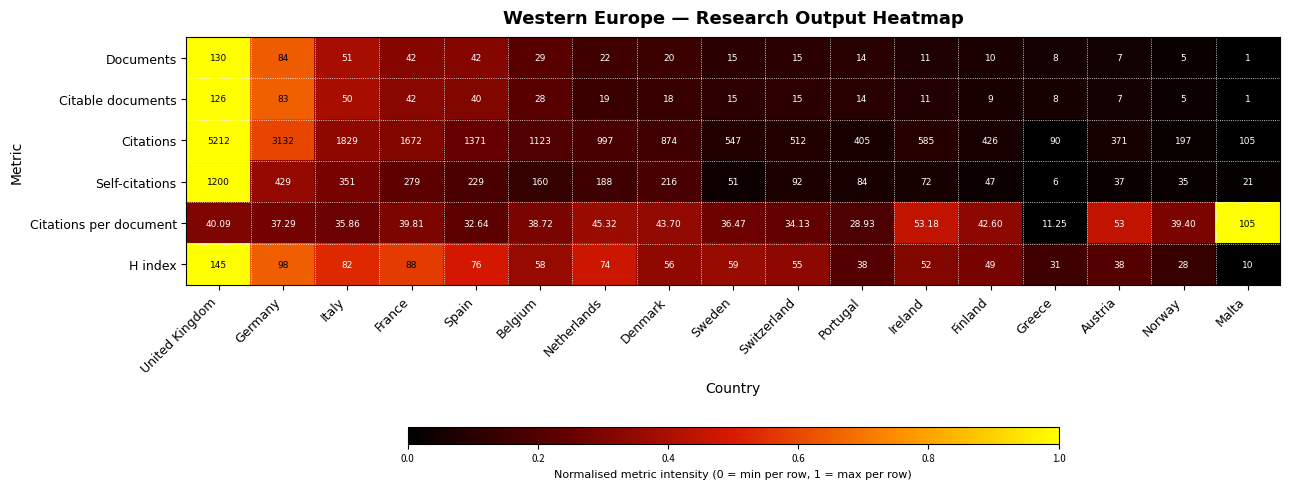

Where does the Self-citations series first go above 92?

United Kingdom